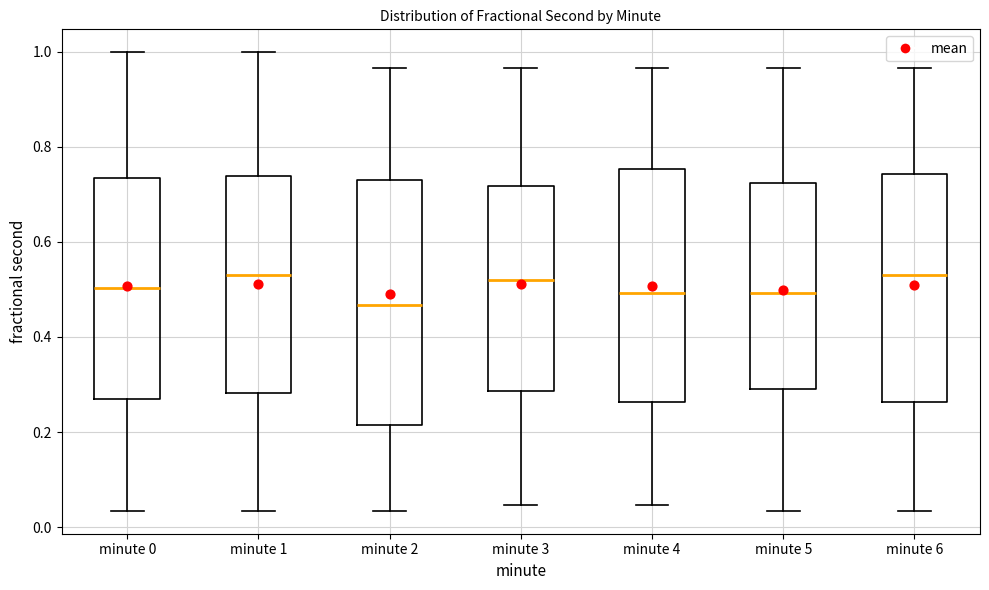

Reading left to right, transcribe this box plot: for each box, give where its median line is, the range the box spans, and where its two whiskers end, as read against the y-axis. The values are not printed on the chart, so give them approximately, as read against the axis.

minute 0: median 0.50, box 0.26 to 0.74, whiskers 0.04 to 1.00
minute 1: median 0.54, box 0.28 to 0.74, whiskers 0.04 to 1.00
minute 2: median 0.46, box 0.22 to 0.72, whiskers 0.04 to 0.96
minute 3: median 0.52, box 0.28 to 0.72, whiskers 0.04 to 0.96
minute 4: median 0.50, box 0.26 to 0.76, whiskers 0.04 to 0.96
minute 5: median 0.50, box 0.30 to 0.72, whiskers 0.04 to 0.96
minute 6: median 0.54, box 0.26 to 0.74, whiskers 0.04 to 0.96